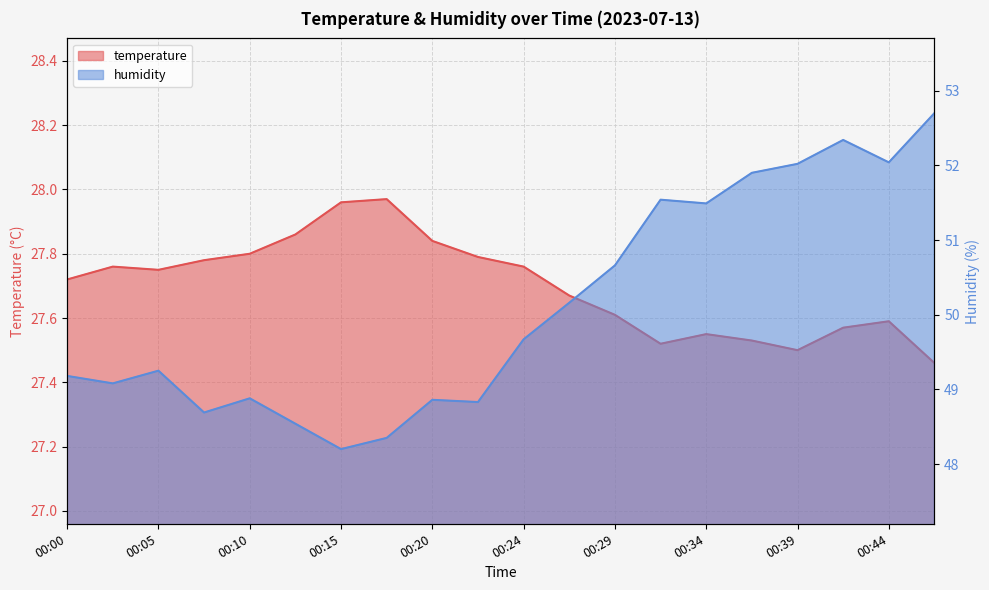

Which series changed the most between 00:34 and 00:46?

humidity